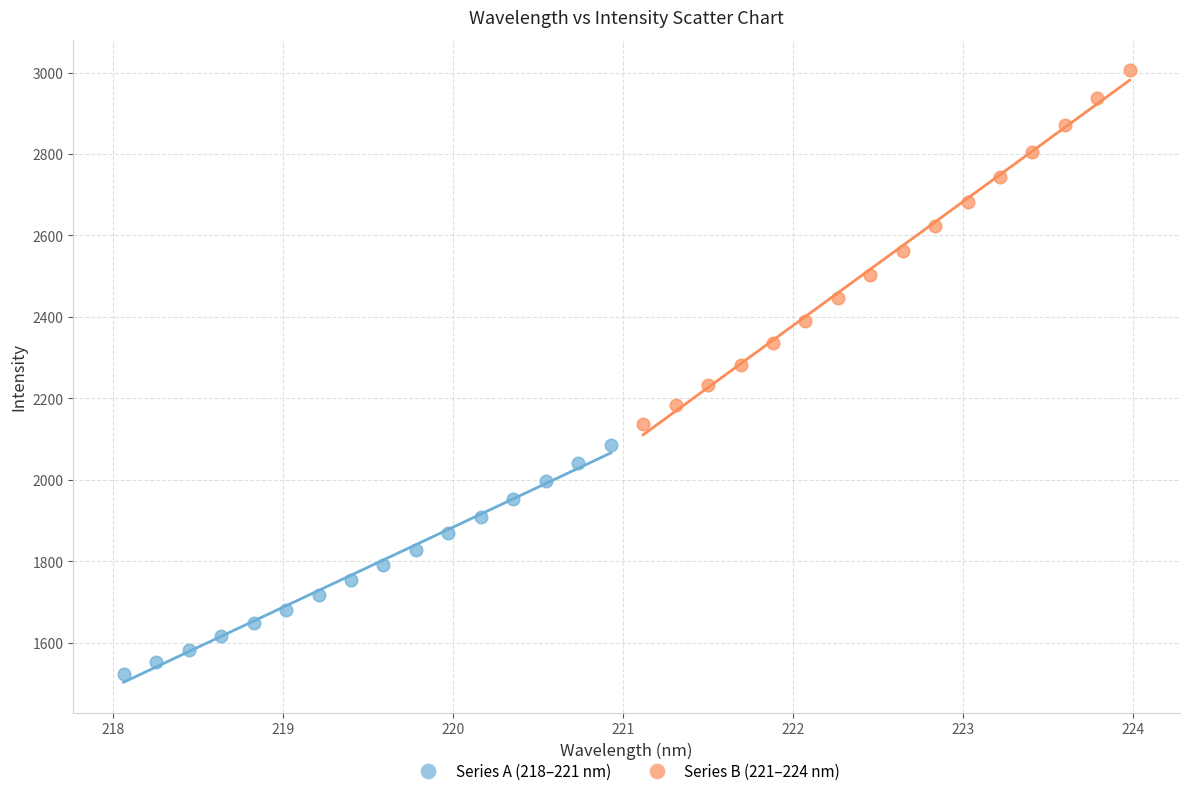

Which series contains the lowest Y value?

Series A (218–221 nm)